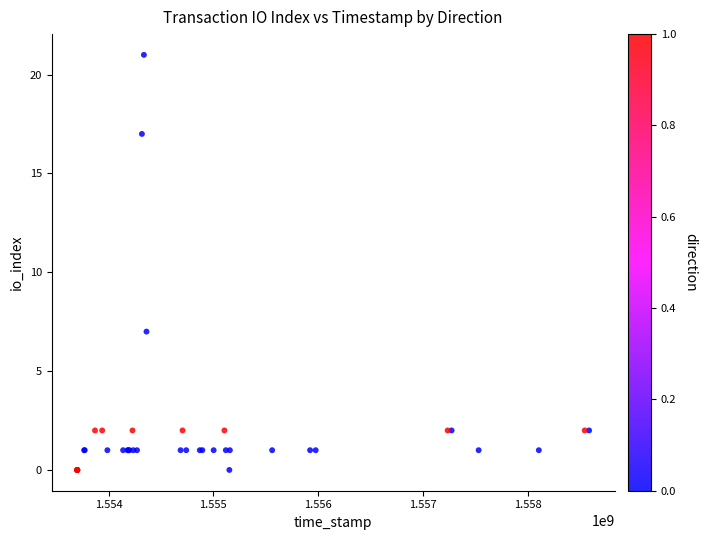

What Y value in the scatter plot is closest to 10?

7